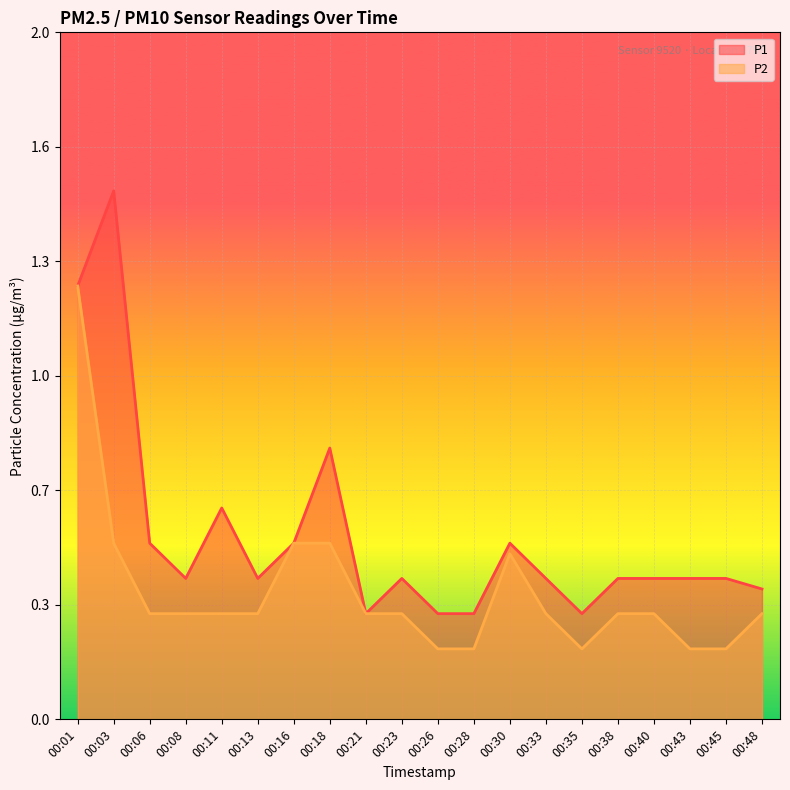

The value of P2 at 00:21 is 0.3. True or false?

True